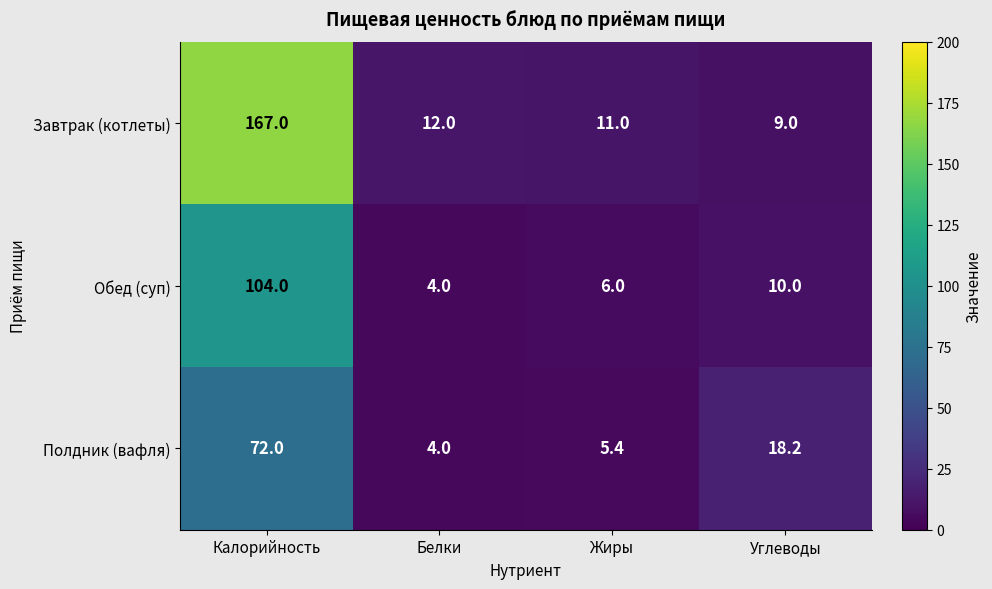

The Завтрак (котлеты) series shows 36.6 at Калорийность. True or false?

False